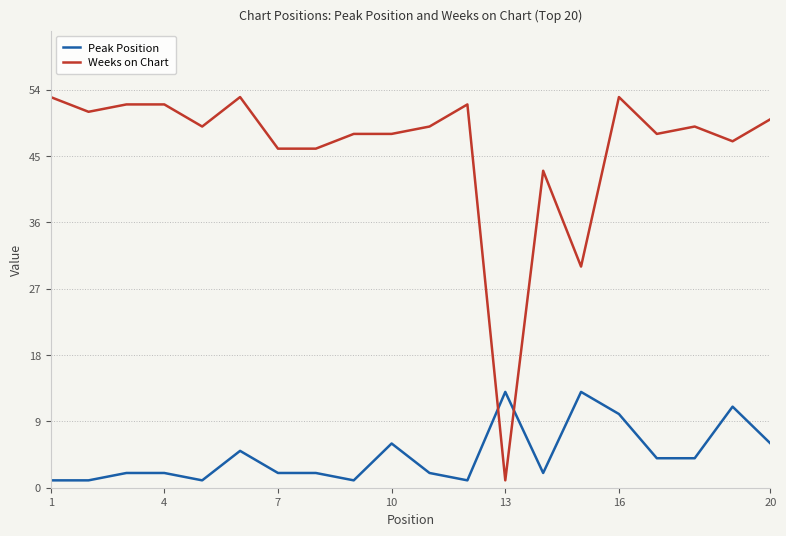

Which series has the widest spread of values?

Weeks on Chart